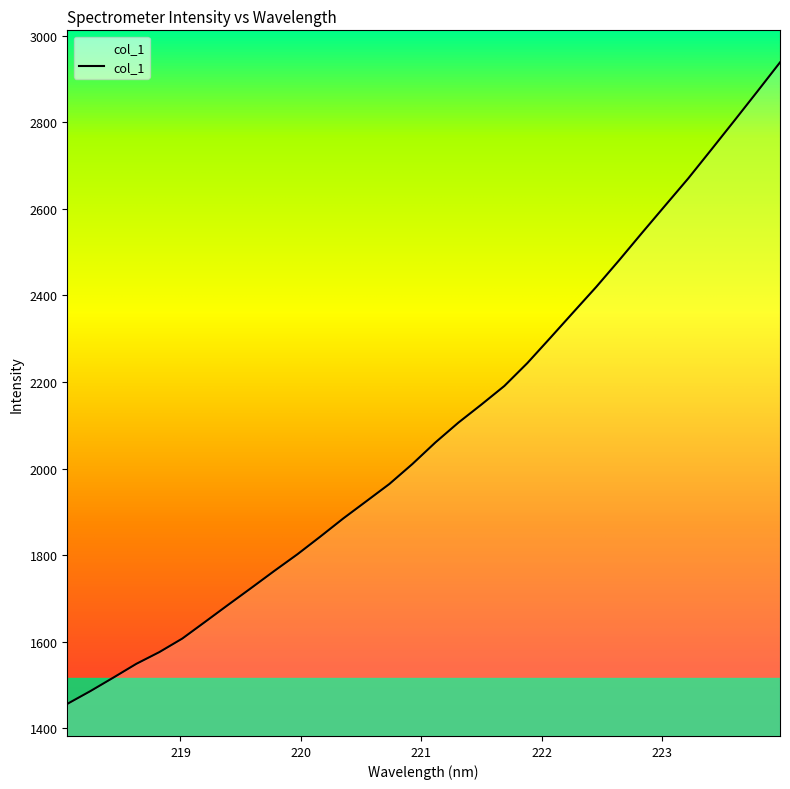

What is the difference between the maximum and minimum values?

1481.8